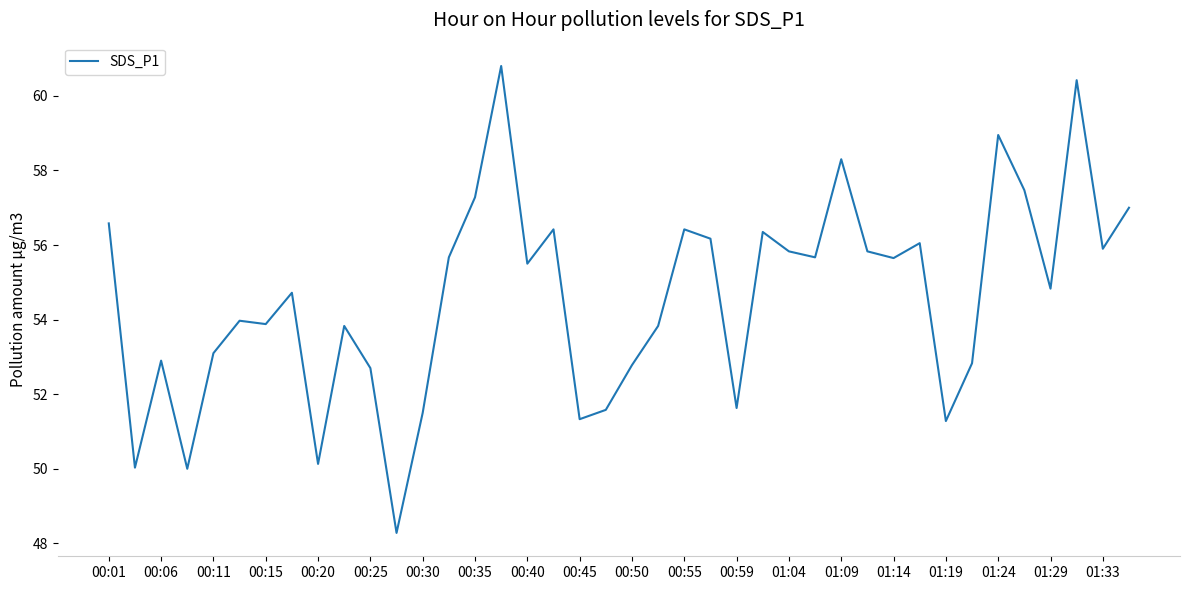

What is the maximum value shown in the chart?

60.8